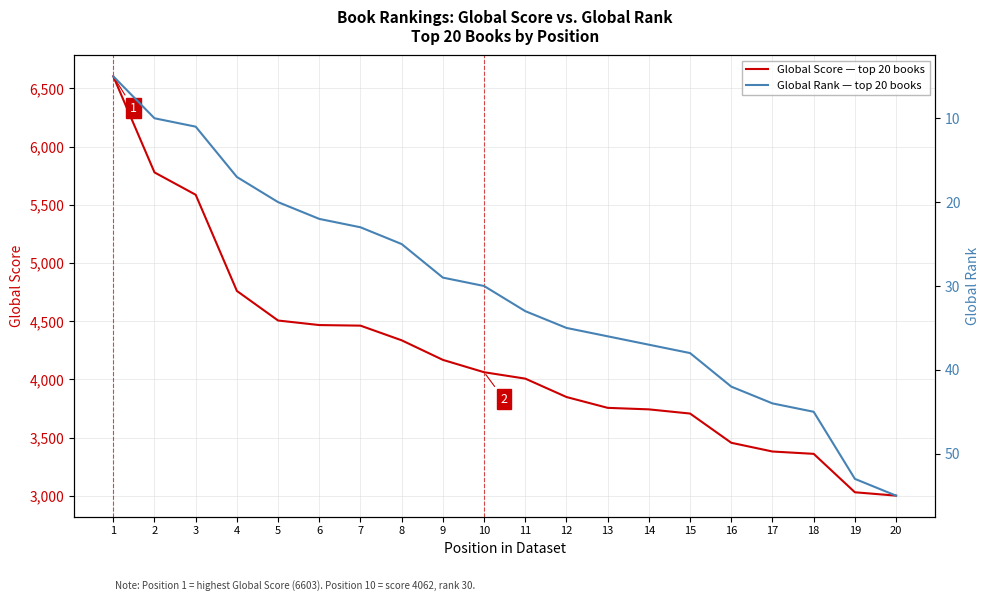

How many series are shown in this chart?

2